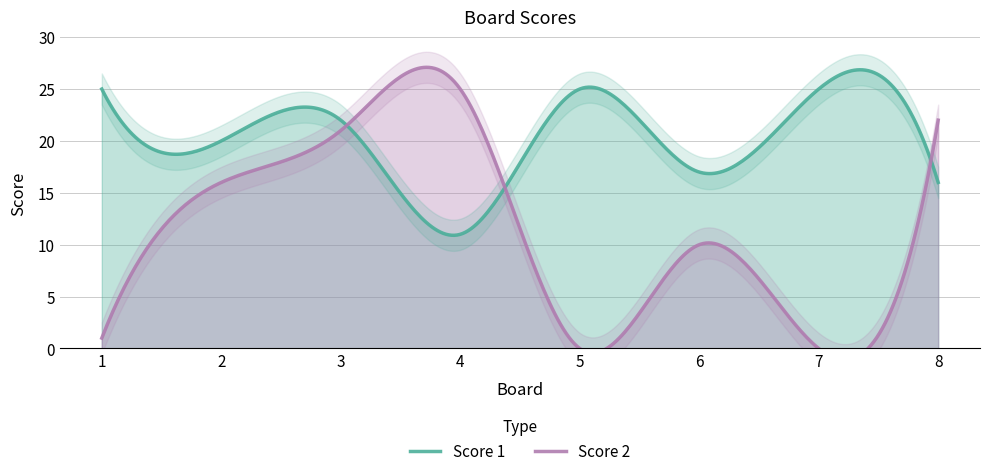

Is it true that Score 2 equals 32 at 3?

False